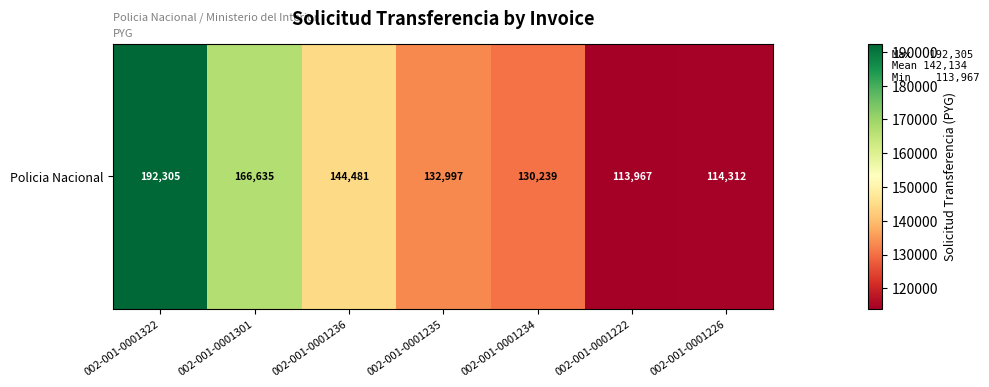

Which label corresponds to the smallest value in the chart?

002-001-0001222